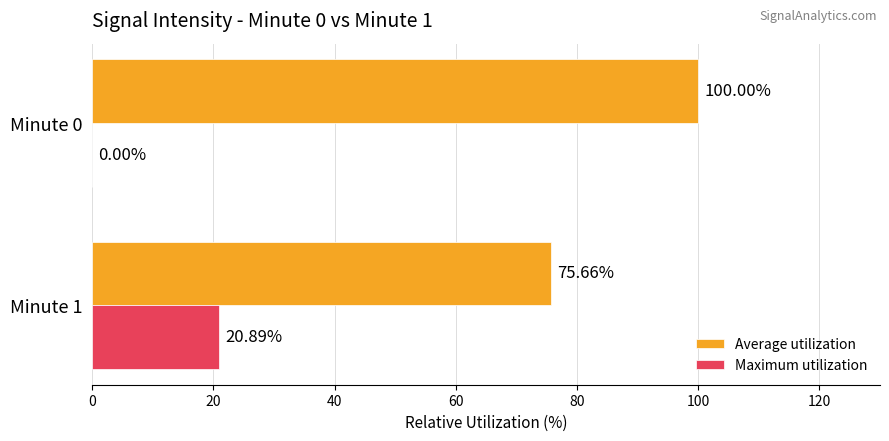

What is the total value across all series at Minute 1?

96.5